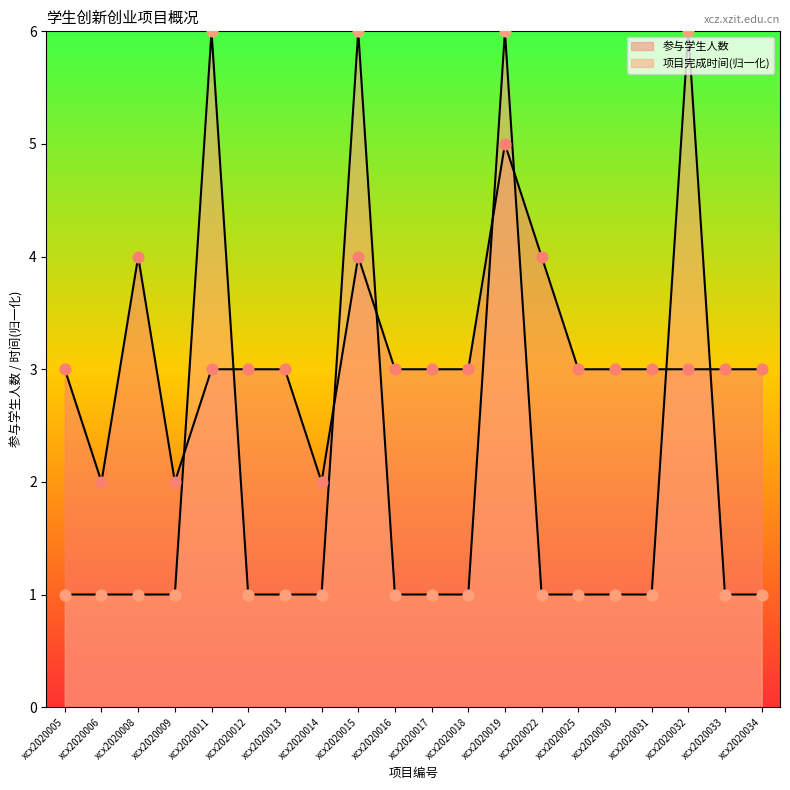

What is the total value across all series at xcx2020022?

5